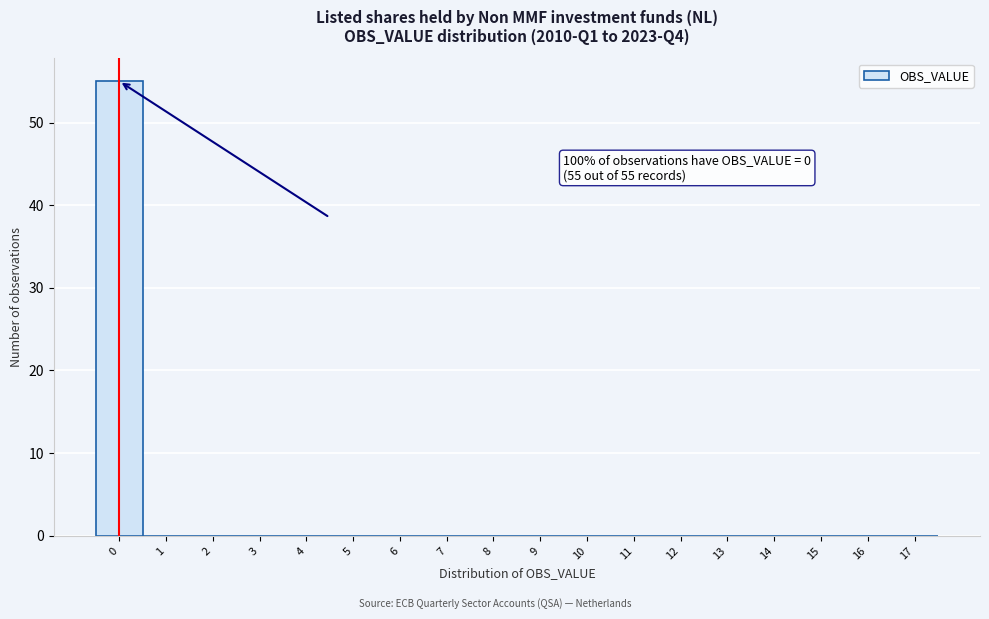

Reading right to left, what are all the values shown in this chart?

17=0	16=0	15=0	14=0	13=0	12=0	11=0	10=0	9=0	8=0	7=0	6=0	5=0	4=0	3=0	2=0	1=0	0=55